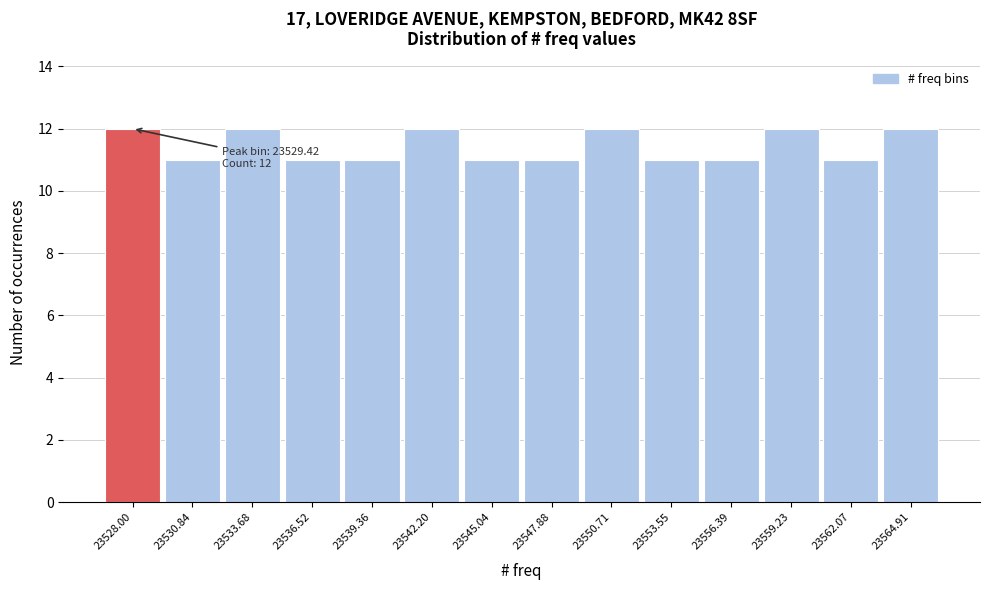

Reading left to right, what are all the values shown in this chart?

12	11	12	11	11	12	11	11	12	11	11	12	11	12